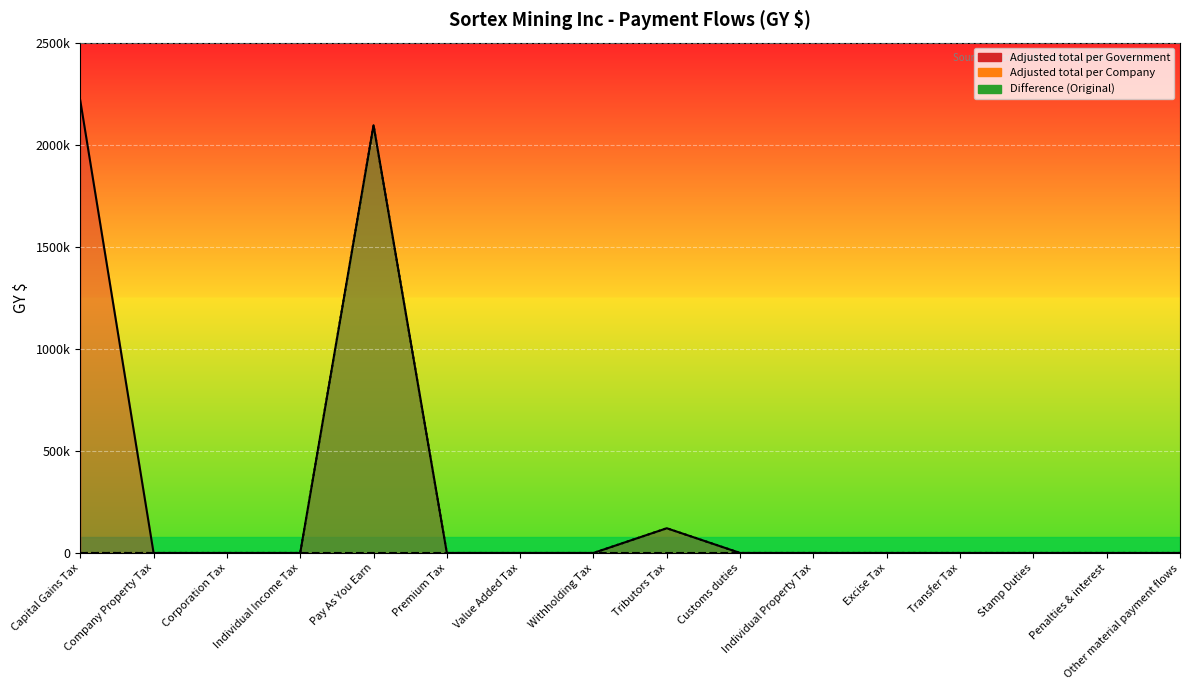

Rank the categories by Adjusted total per Government value from lowest to highest.

Company Property Tax, Corporation Tax, Individual Income Tax, Premium Tax, Value Added Tax, Withholding Tax, Customs duties, Individual Property Tax, Excise Tax, Transfer Tax, Stamp Duties, Penalties & interest, Other material payment flows, Tributors Tax, Pay As You Earn, Capital Gains Tax